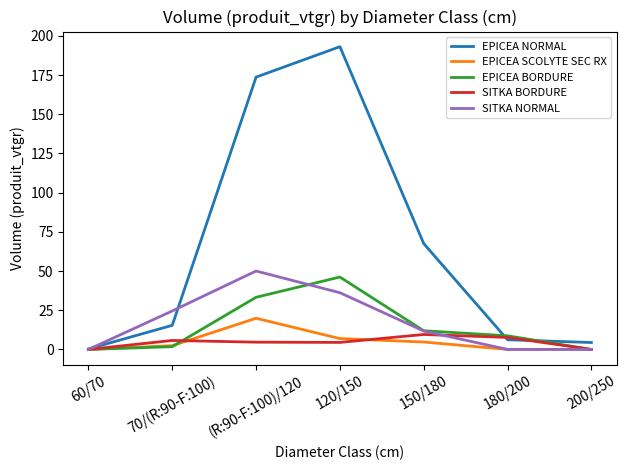

The EPICEA BORDURE series shows 1.8 at 70/(R:90-F:100). True or false?

True